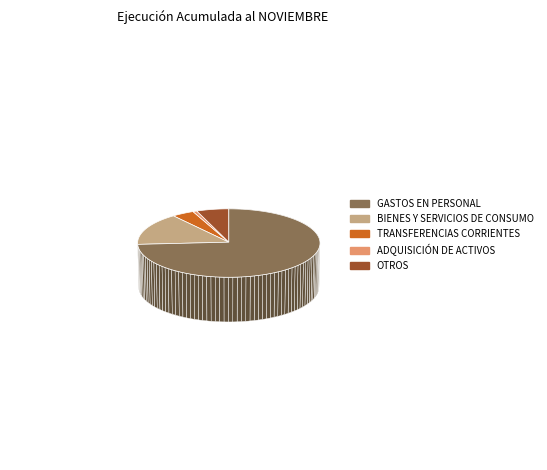

The BIENES Y SERVICIOS DE CONSUMO slice represents 15% of the pie. True or false?

True